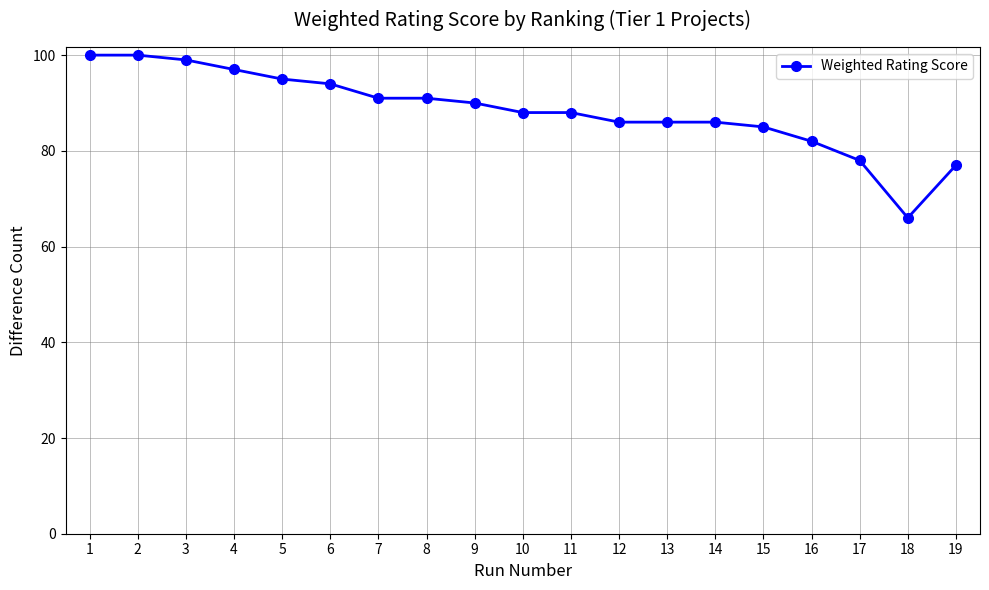

What is the value of the 18th point from the left?

66